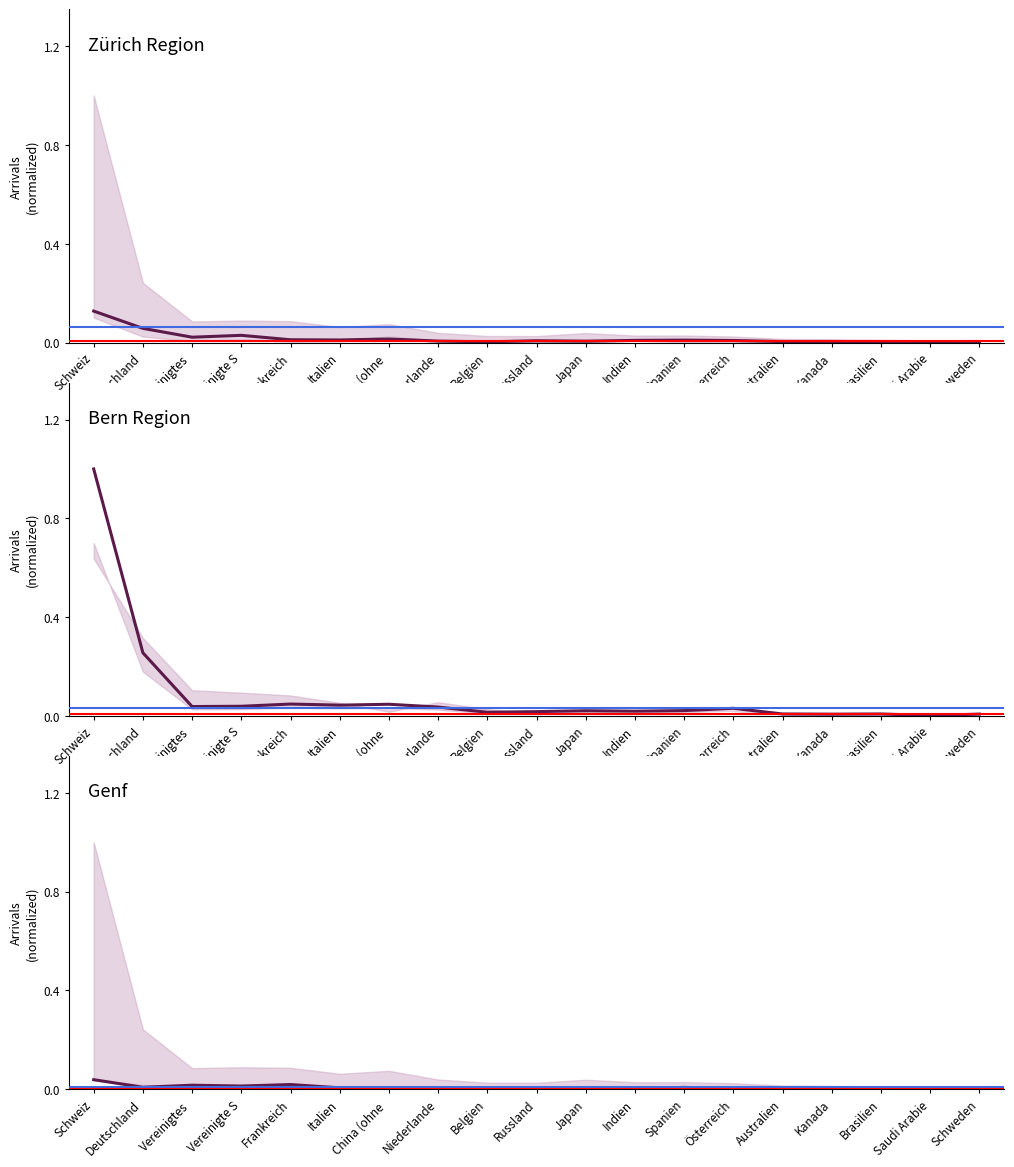

Between which two adjacent categories do Bern Region (Ankünfte) and Genf (Ankünfte) first intersect?

Brasilien and Saudi Arabie